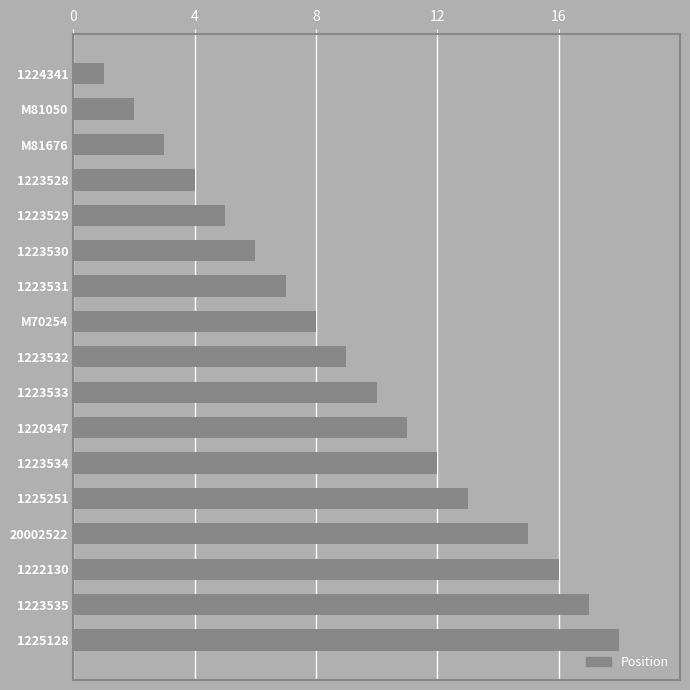

What is the label of the 3rd bar from the top?

M81676